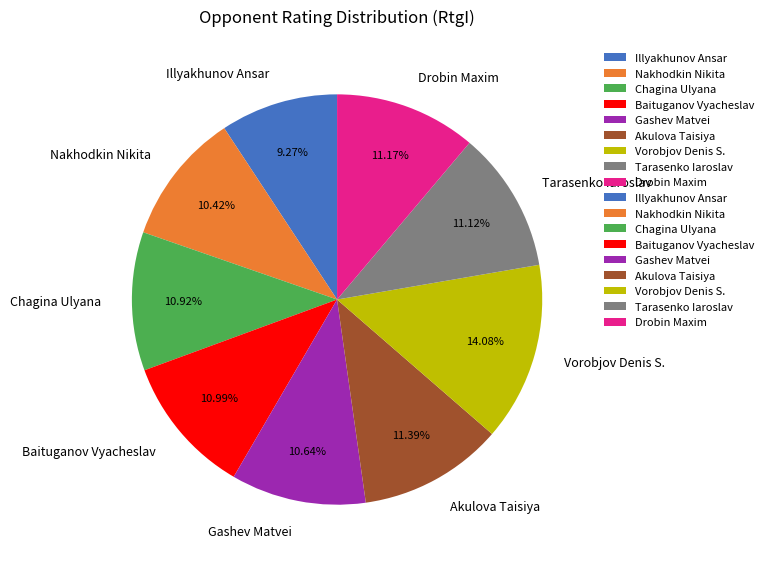

Is it true that Baituganov Vyacheslav is 1% of the pie?

False